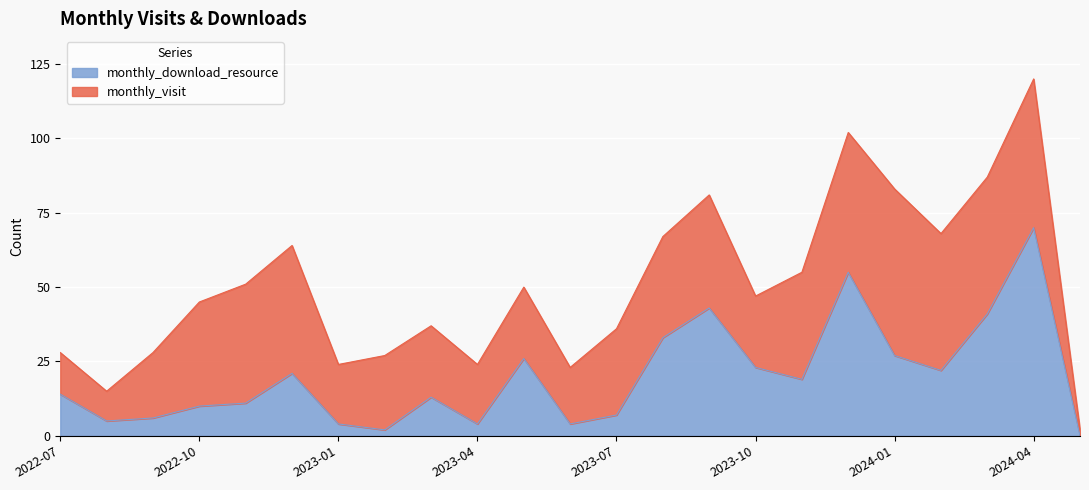

What is the maximum value for monthly_download_resource?

70